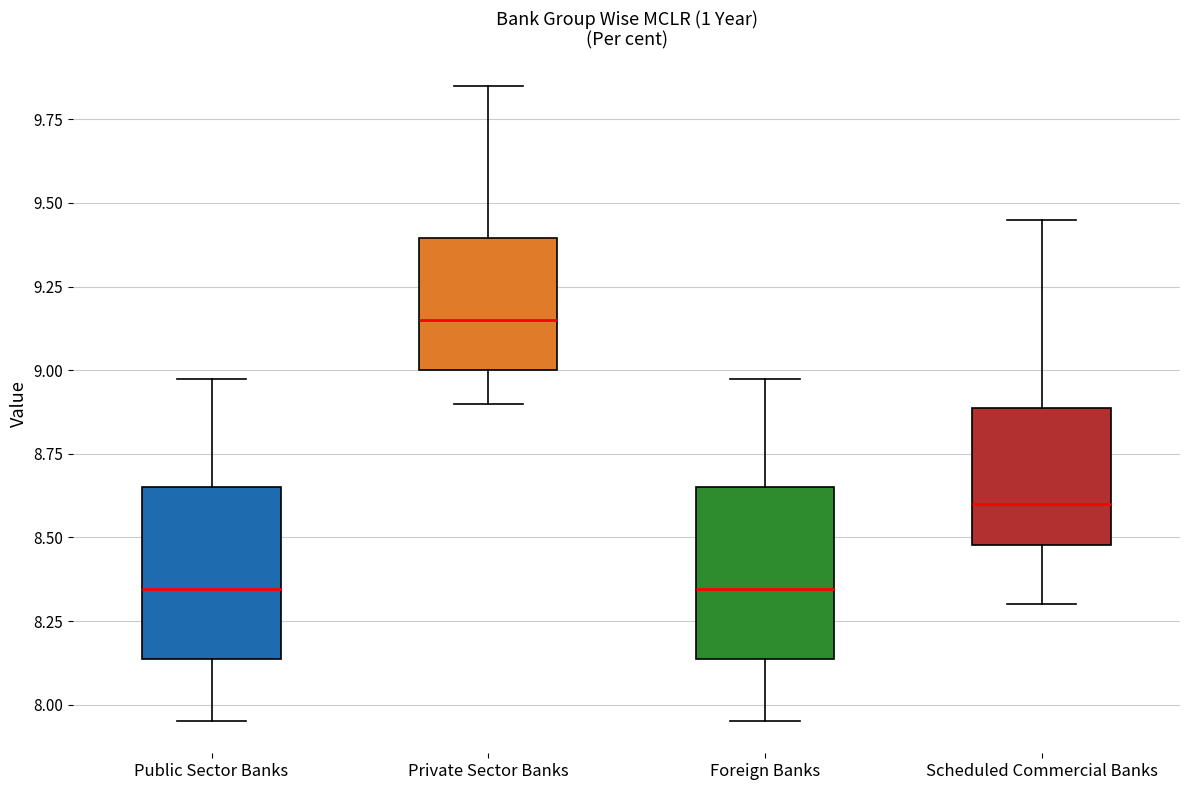

Reading left to right, transcribe this box plot: for each box, give where its median line is, the range the box spans, and where its two whiskers end, as read against the y-axis. The values are not printed on the chart, so give them approximately, as read against the axis.

Public Sector Banks: median 8.35, box 8.15 to 8.65, whiskers 7.95 to 9.00
Private Sector Banks: median 9.15, box 9.00 to 9.40, whiskers 8.90 to 9.85
Foreign Banks: median 8.35, box 8.15 to 8.65, whiskers 7.95 to 9.00
Scheduled Commercial Banks: median 8.60, box 8.50 to 8.90, whiskers 8.30 to 9.45